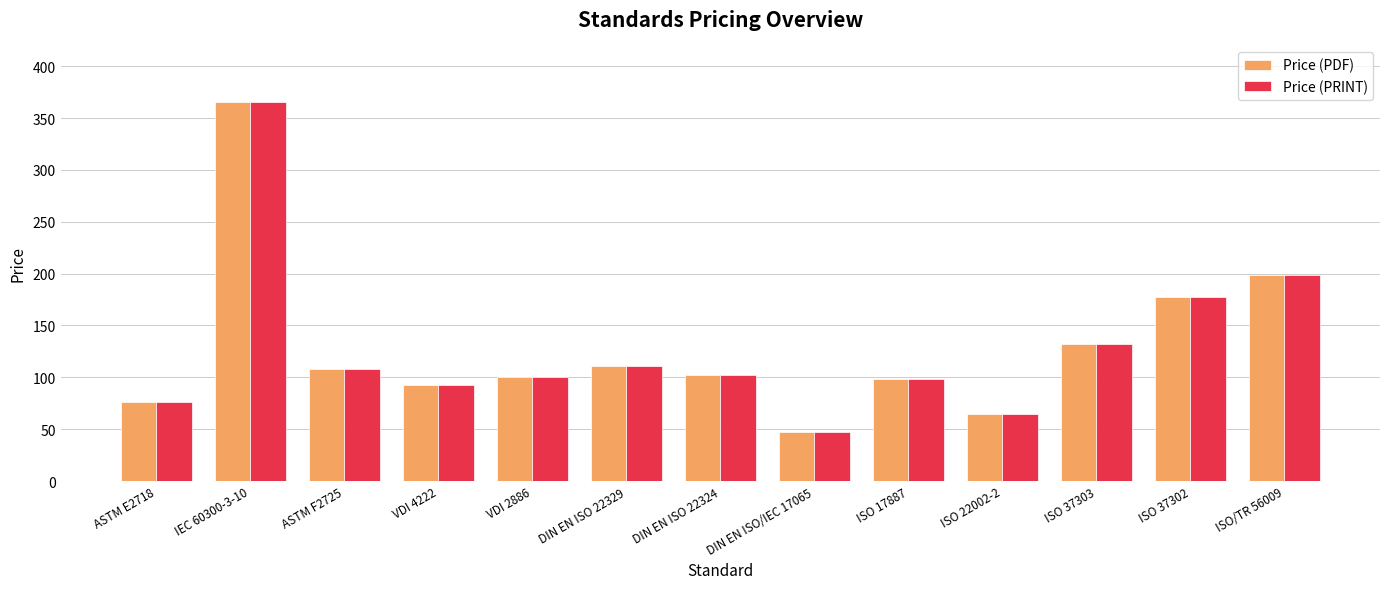

How many series are shown in this chart?

2